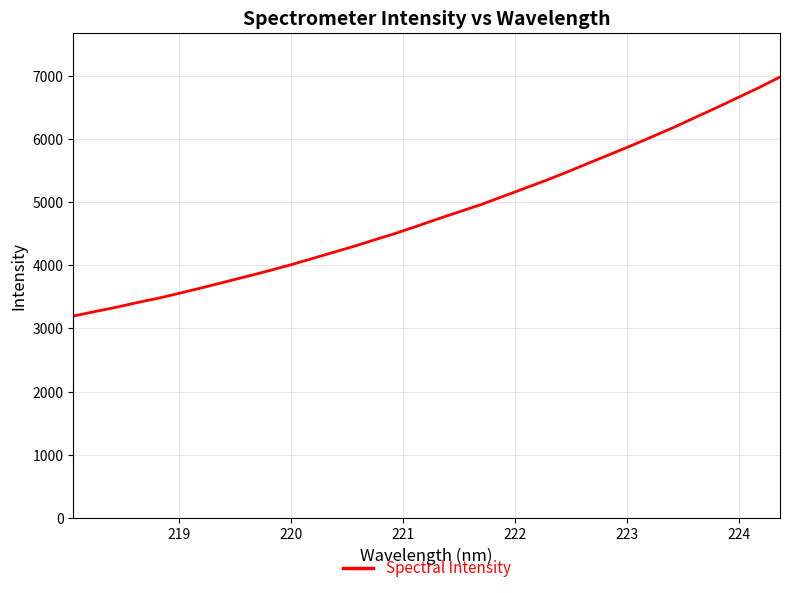

How many series are shown in this chart?

1